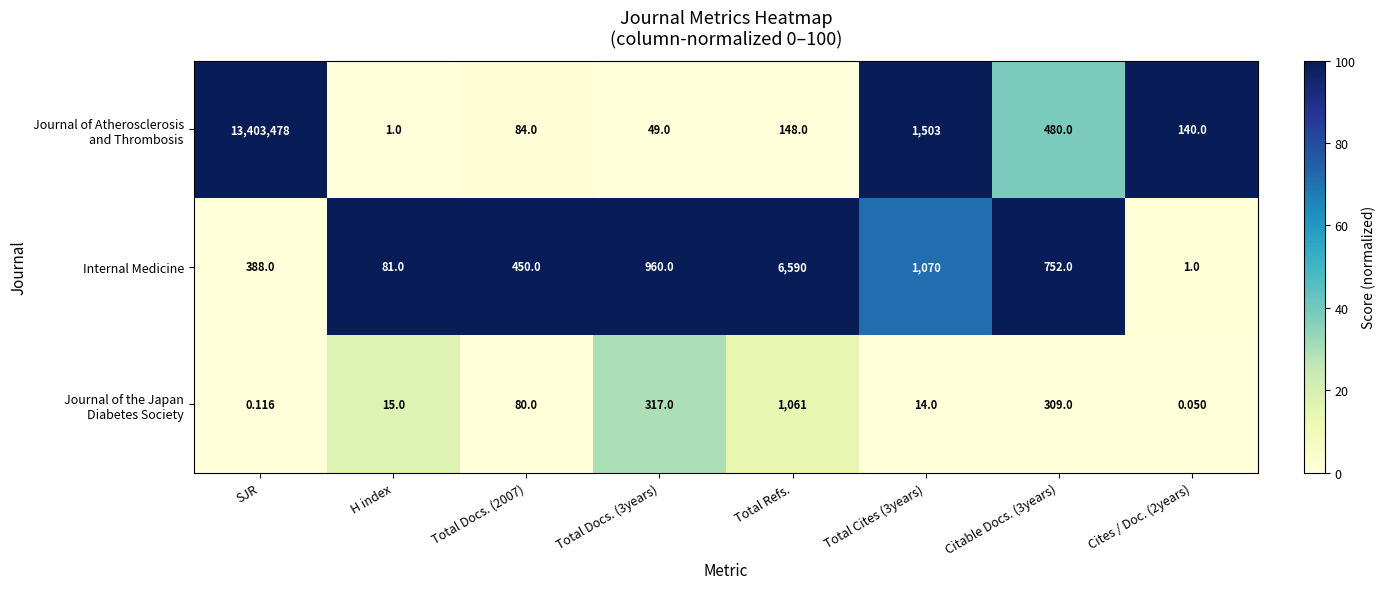

How many distinct data groups are displayed?

3